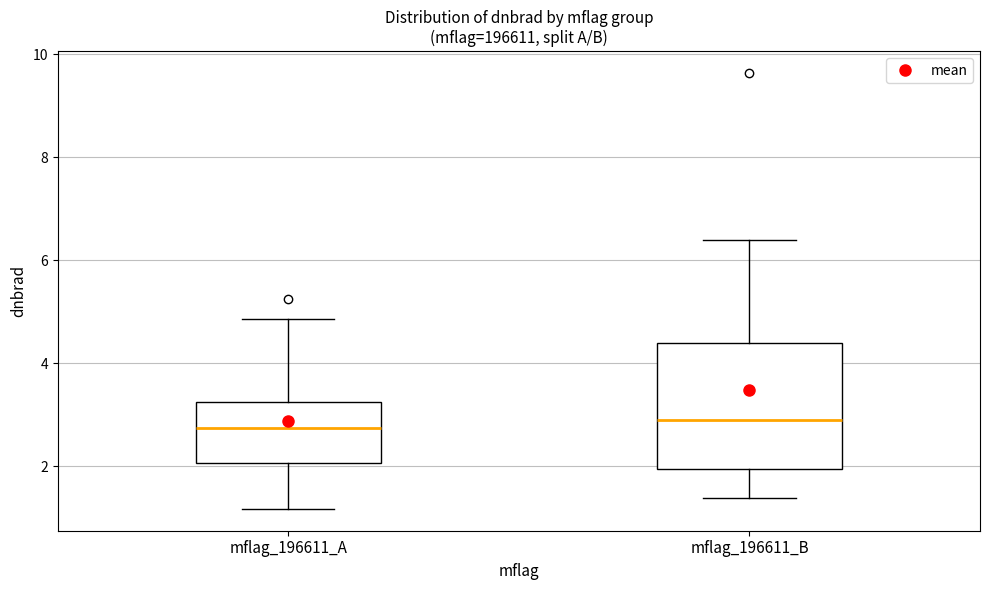

Where does the lower whisker of the box for mflag_196611_A end on the y-axis? The values are not printed on the chart, so give them approximately, as read against the axis.

1.2